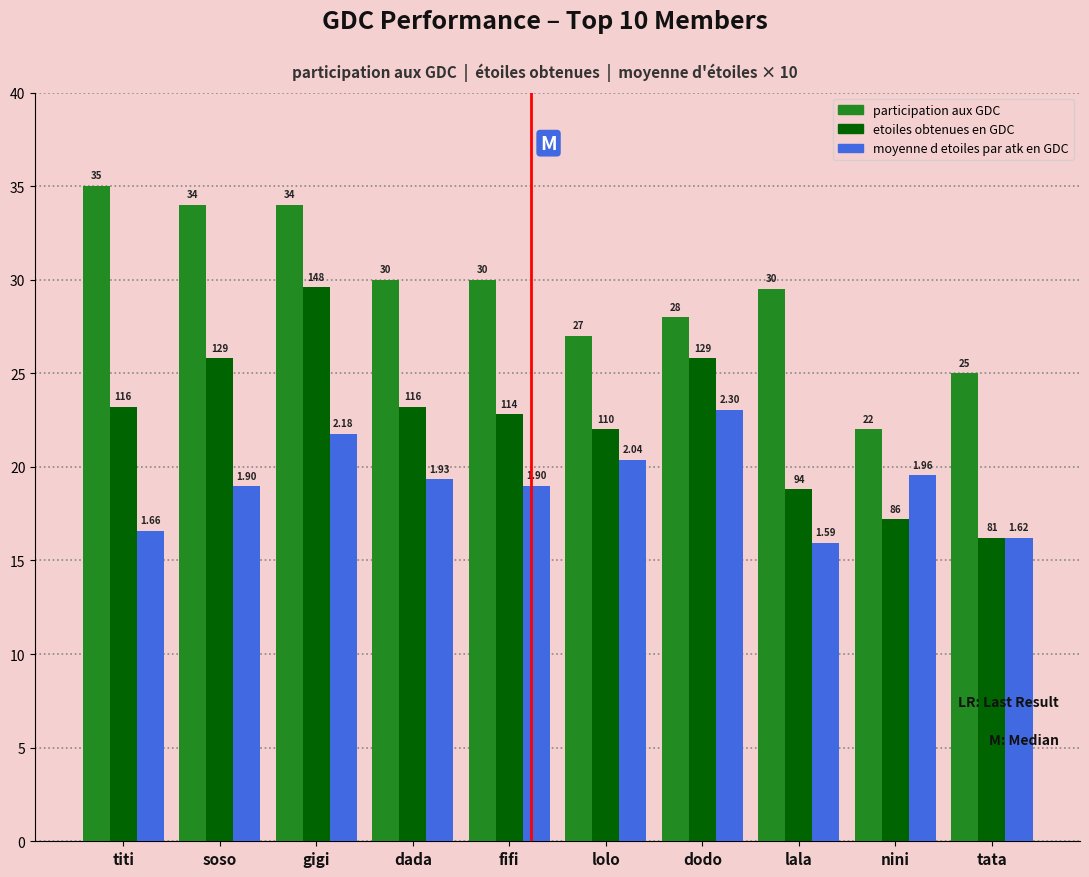

Reading left to right, what are all the values shown in this chart?

participation aux GDC: titi=35.0	soso=34.0	gigi=34.0	dada=30.0	fifi=30.0	lolo=27.0	dodo=28.0	lala=29.5	nini=22.0	tata=25.0
etoiles obtenues en GDC: titi=23.2	soso=25.8	gigi=29.6	dada=23.2	fifi=22.8	lolo=22.0	dodo=25.8	lala=18.8	nini=17.2	tata=16.2
moyenne d etoiles par atk en GDC: titi=16.6	soso=19.0	gigi=21.8	dada=19.3	fifi=19.0	lolo=20.4	dodo=23.0	lala=15.9	nini=19.6	tata=16.2